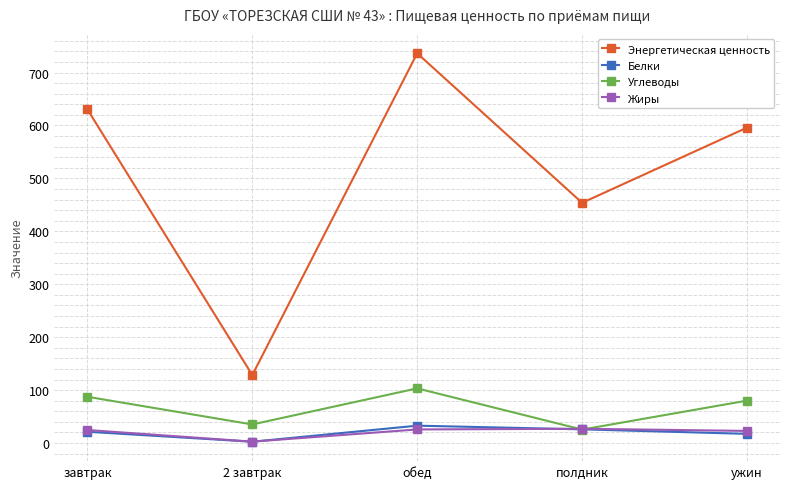

What is the sum of the Энергетическая ценность values at полдник and ужин?

1049.9